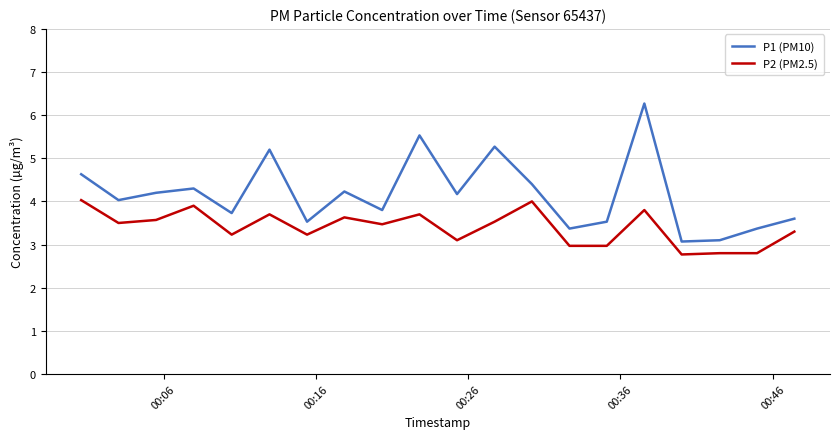

What is the smallest value displayed?

2.8